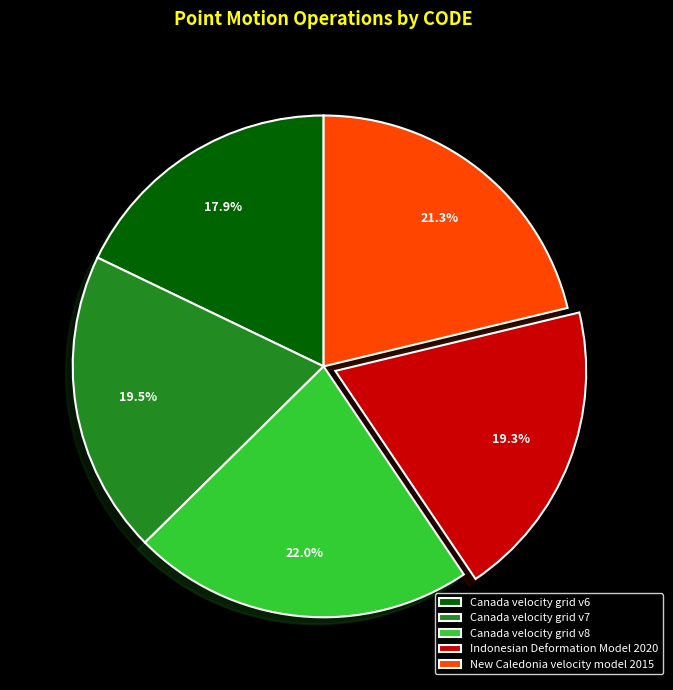

True or false: Indonesian Deformation Model 2020 accounts for 19% of the total.

True